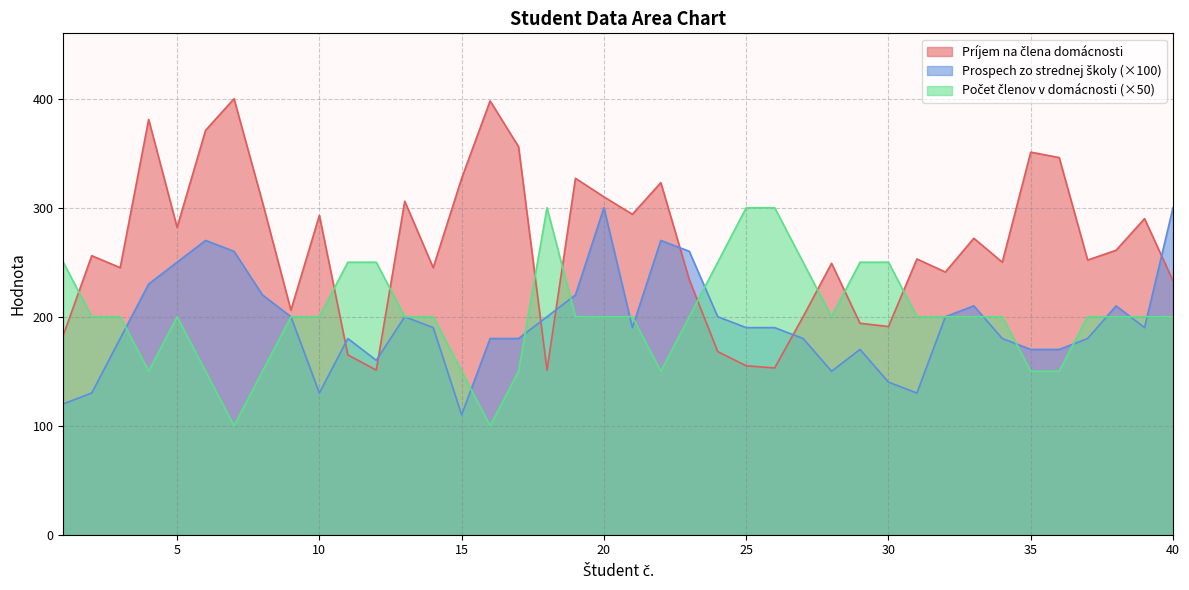

Which series ends up on top after the final intersection of Prospech zo strednej školy and Počet členov v domácnosti?

Prospech zo strednej školy